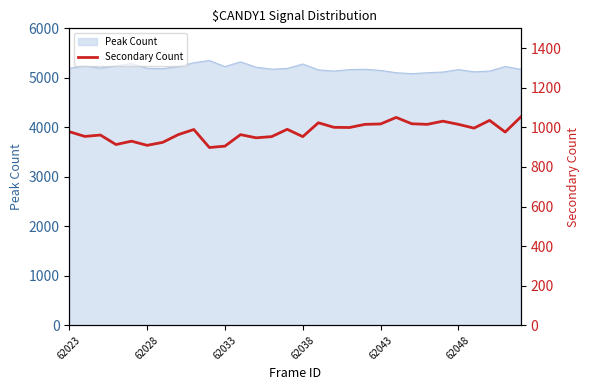

Where does the data first go above 989?

14